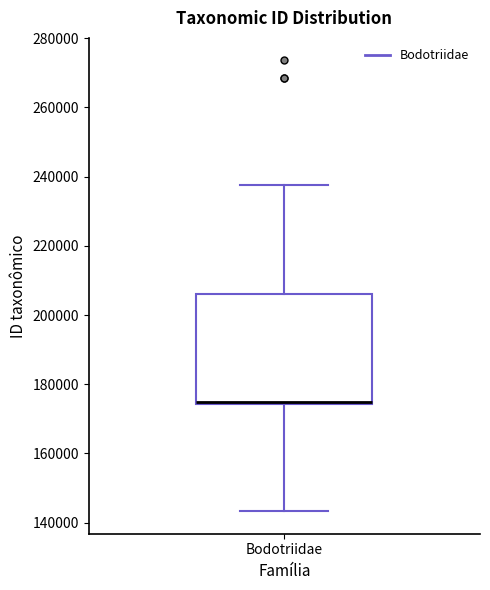

Where is the lower edge of the box for Bodotriidae on the y-axis? The values are not printed on the chart, so give them approximately, as read against the axis.

174000